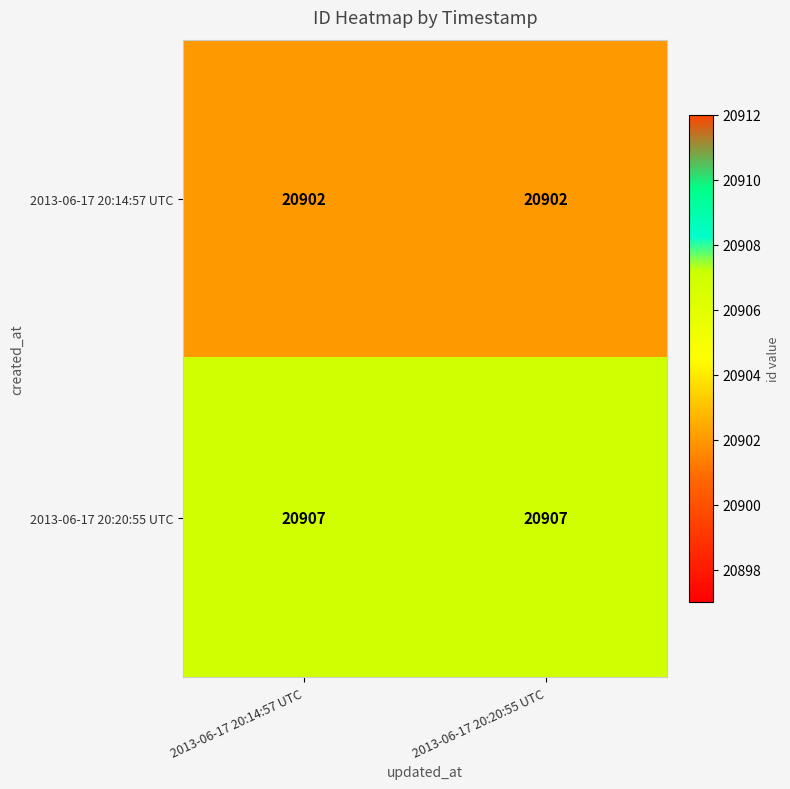

At how many categories does at least one series exceed 20905?

2